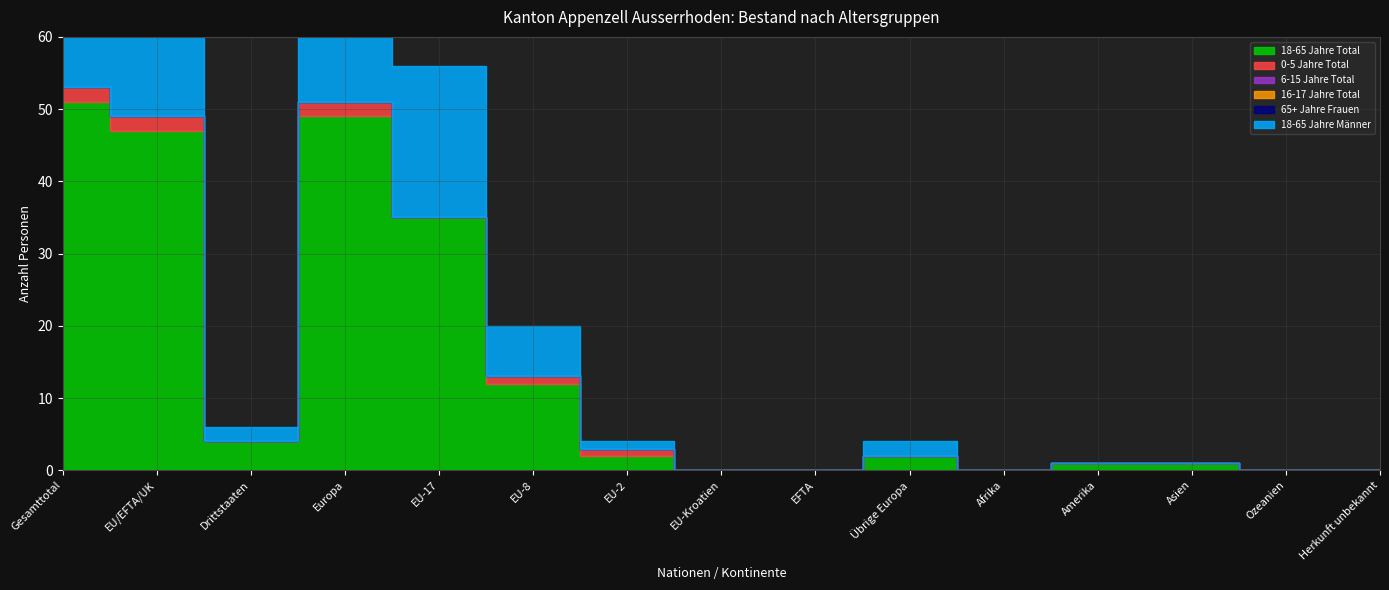

List the labels in order of 65+ Jahre Frauen value, smallest first.

Gesamttotal, EU/EFTA/UK, Drittstaaten, Europa, EU-17, EU-8, EU-2, EU-Kroatien, EFTA, Übrige Europa, Afrika, Amerika, Asien, Ozeanien, Herkunft unbekannt